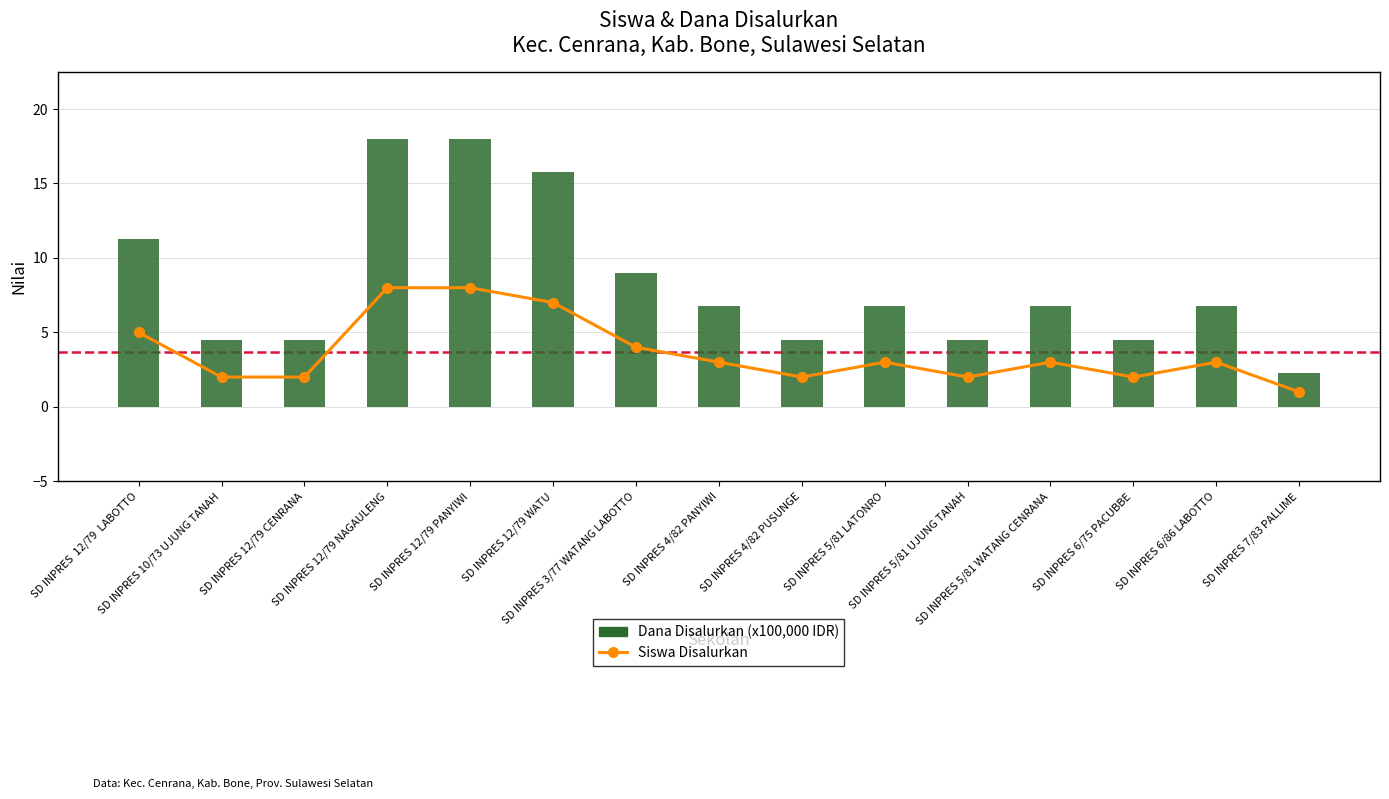

At which category is the sum across all series the highest?

SD INPRES 12/79 NAGAULENG